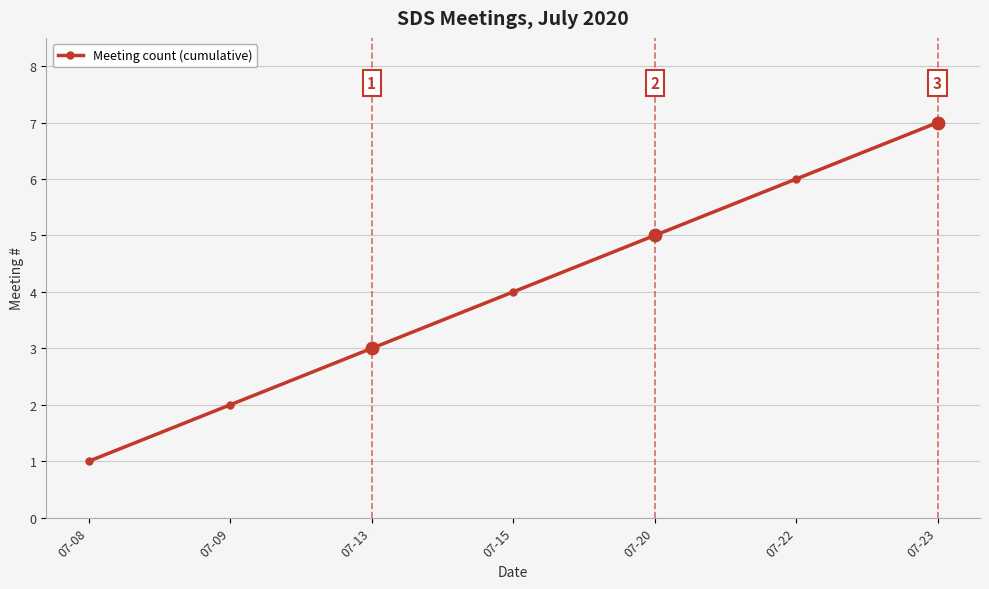

Which has a higher value, 07-22 or 07-09?

07-22